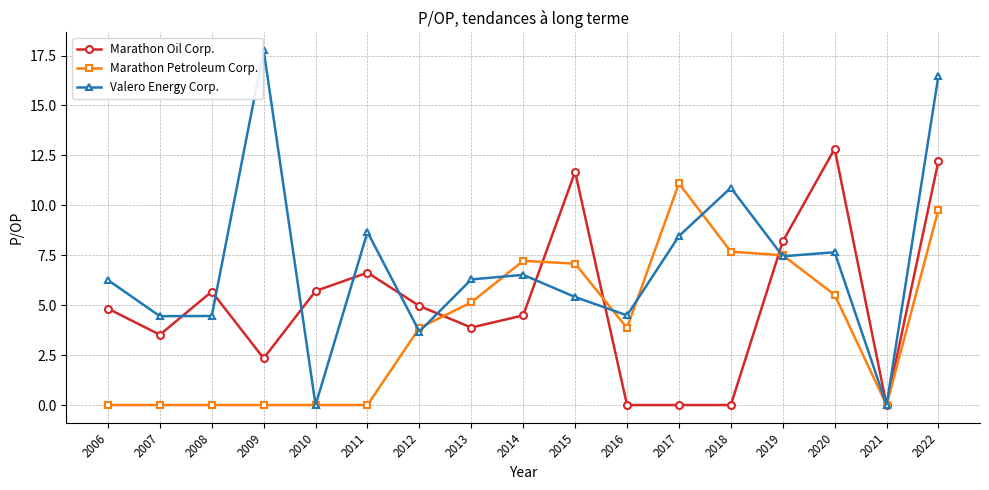

Reading right to left, list all the values displayed in this chart.

Marathon Oil Corp.: 12.2	0.0	12.8	8.2	0.0	0.0	0.0	11.7	4.5	3.9	5.0	6.6	5.7	2.3	5.7	3.5	4.8
Marathon Petroleum Corp.: 9.8	0.0	5.5	7.5	7.7	11.1	3.9	7.1	7.2	5.1	3.9	0.0	0.0	0.0	0.0	0.0	0.0
Valero Energy Corp.: 16.5	0.0	7.7	7.5	10.9	8.5	4.5	5.4	6.5	6.3	3.7	8.7	0.0	17.8	4.5	4.5	6.3